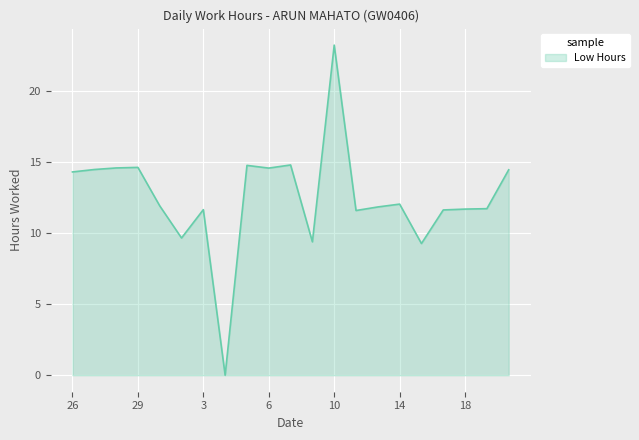

What is the difference between the maximum and minimum values?

23.2